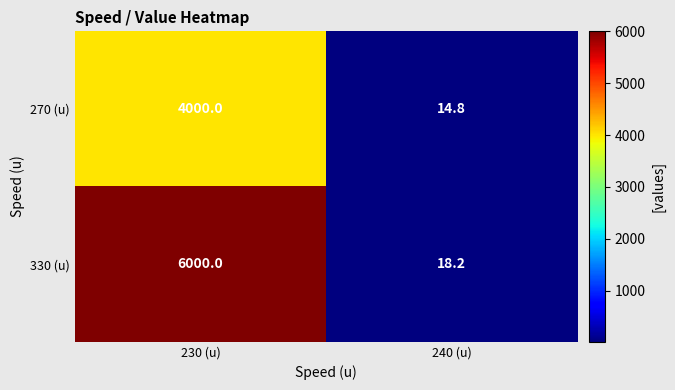

List the series in order of their overall mean, lowest first.

270 (u), 330 (u)